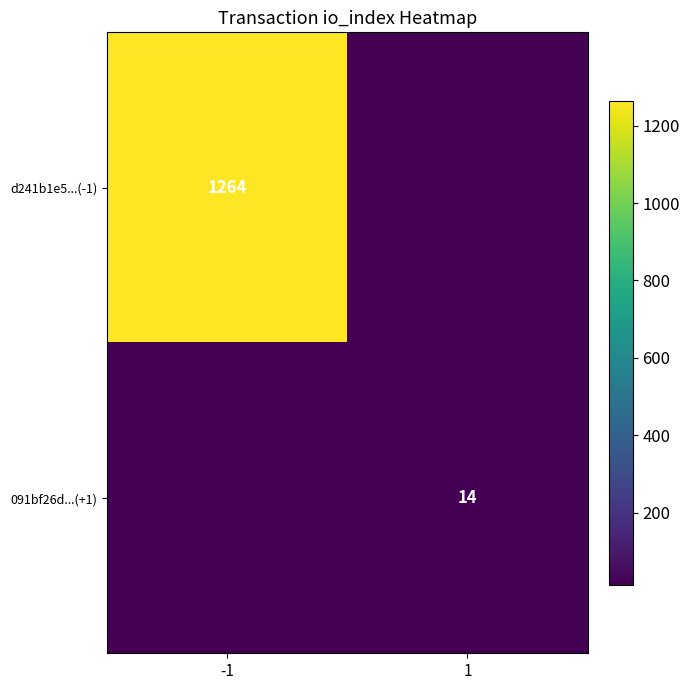

The value of d241b1e5...(-1) at -1 is 1264. True or false?

True